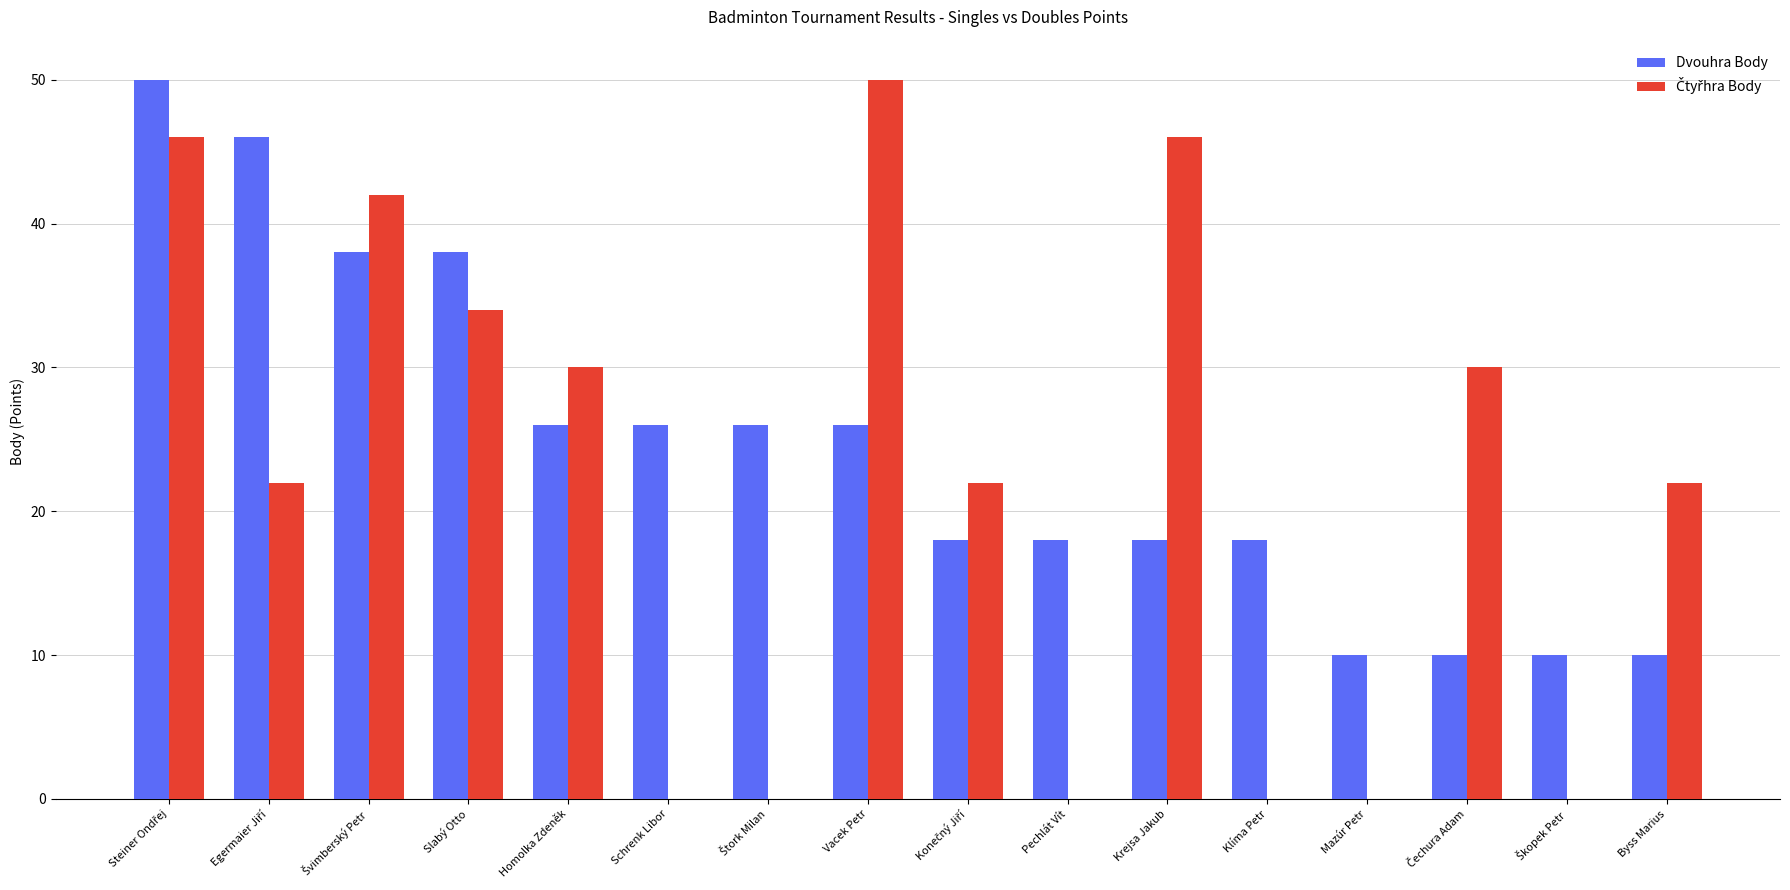

What is the sum of all Dvouhra Body values?

388